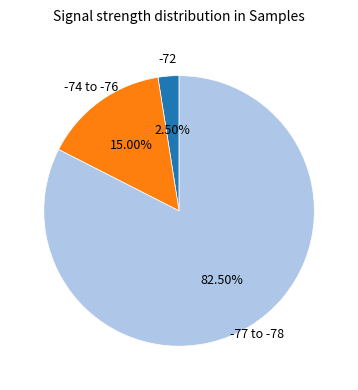

How many slices are in this pie chart?

3